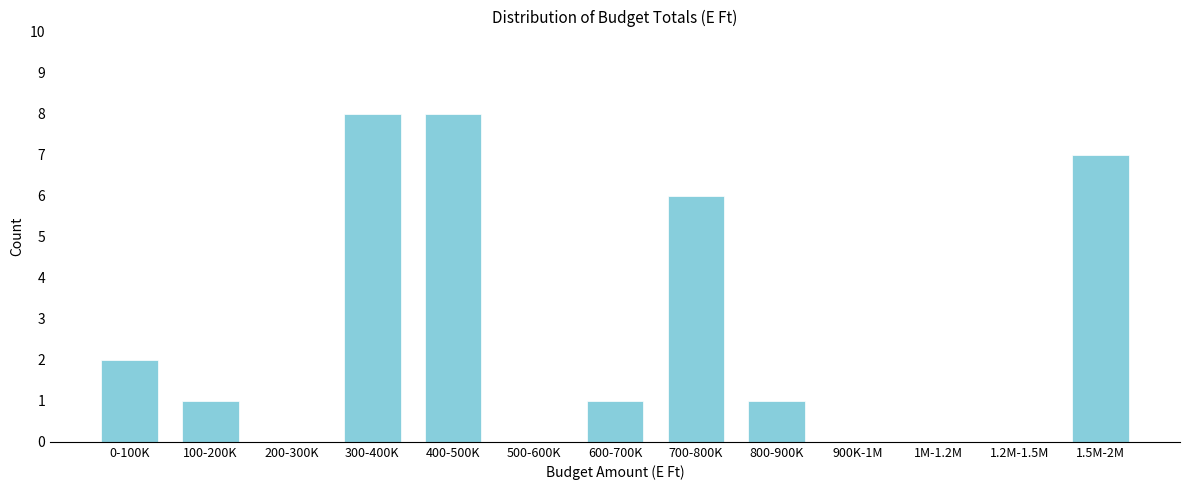

Reading right to left, what are all the values shown in this chart?

1.5M-2M=7	1.2M-1.5M=0	1M-1.2M=0	900K-1M=0	800-900K=1	700-800K=6	600-700K=1	500-600K=0	400-500K=8	300-400K=8	200-300K=0	100-200K=1	0-100K=2